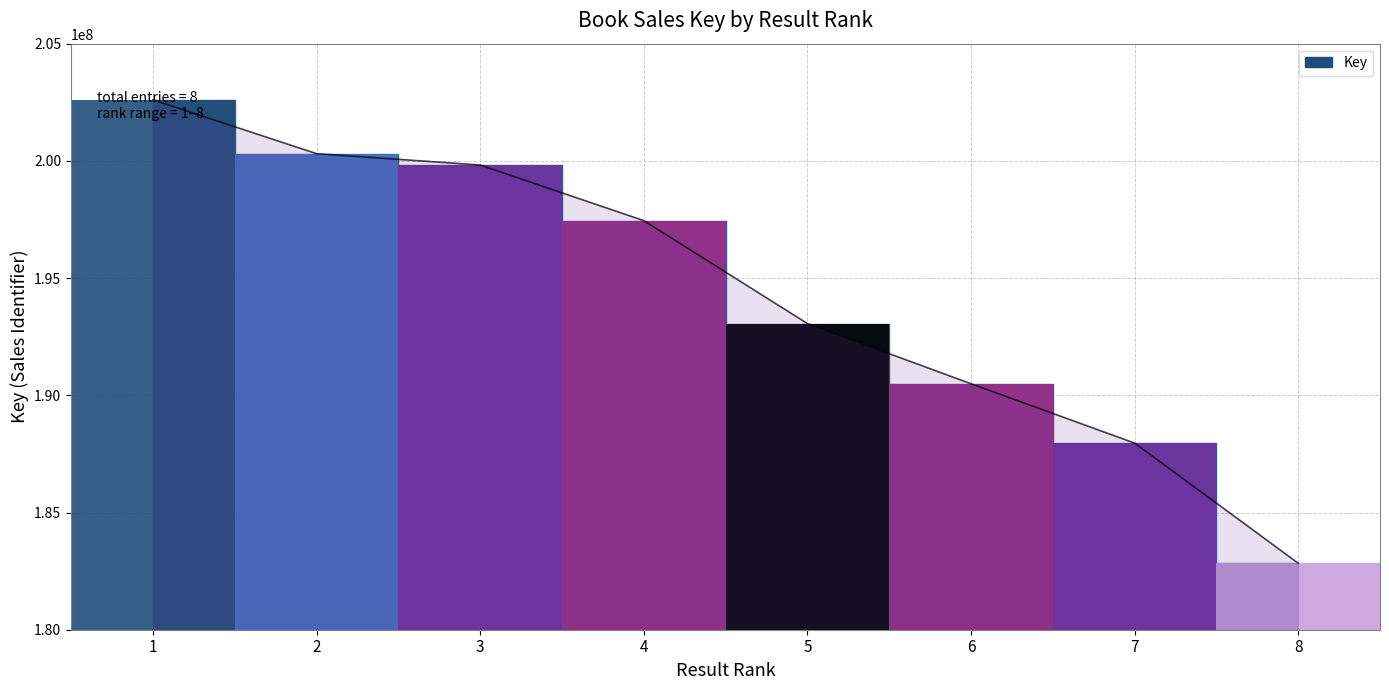

List the labels in order of value, largest first.

1, 2, 3, 4, 5, 6, 7, 8